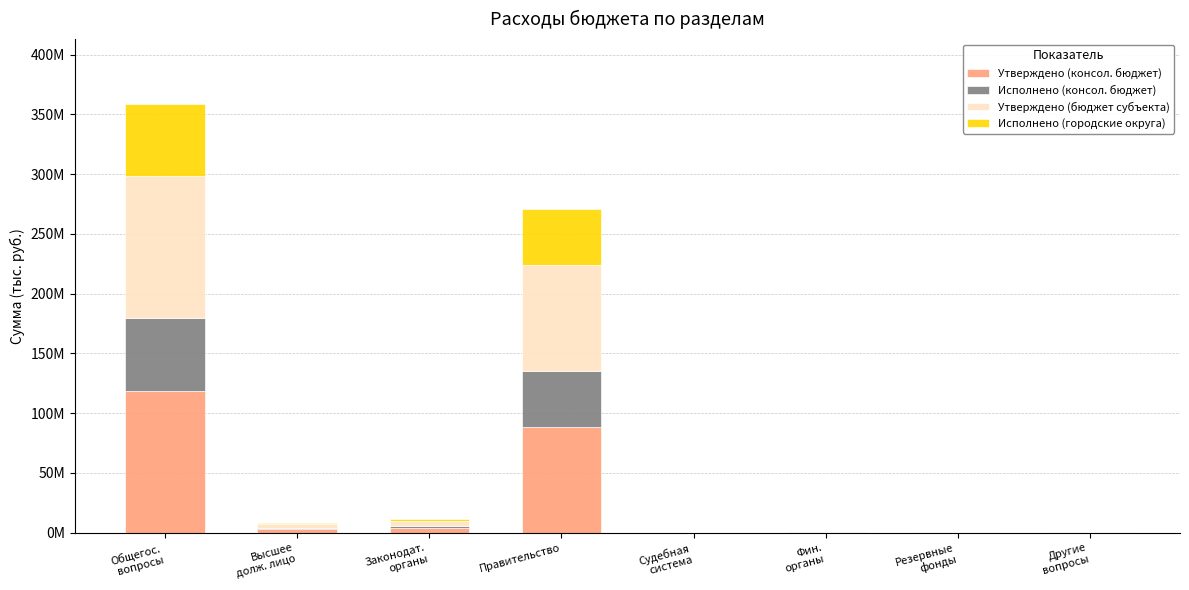

What are all the series names shown in the legend?

Утверждено (консол. бюджет), Исполнено (консол. бюджет), Утверждено (бюджет субъекта), Исполнено (городские округа)